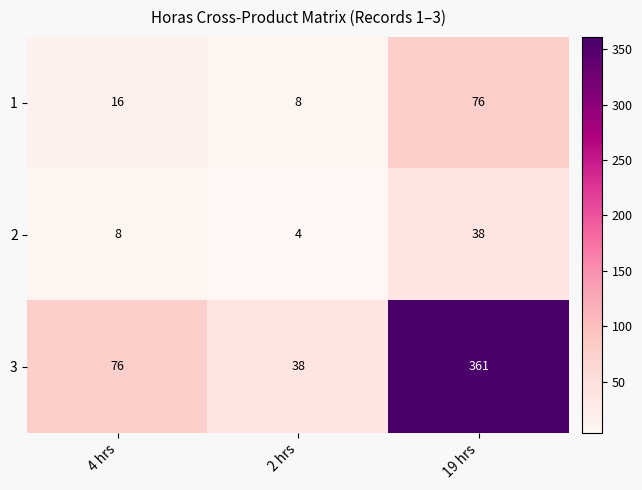

What is the difference between the highest and lowest values at 4 hrs?

68